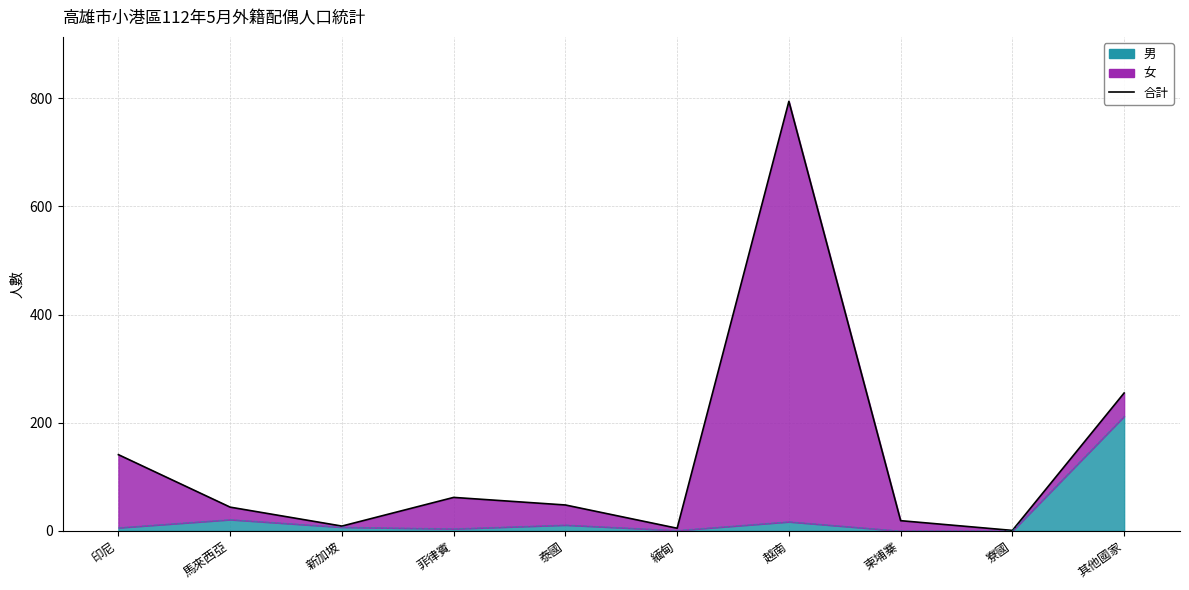

Which has a higher value, 新加坡 or 緬甸?

新加坡